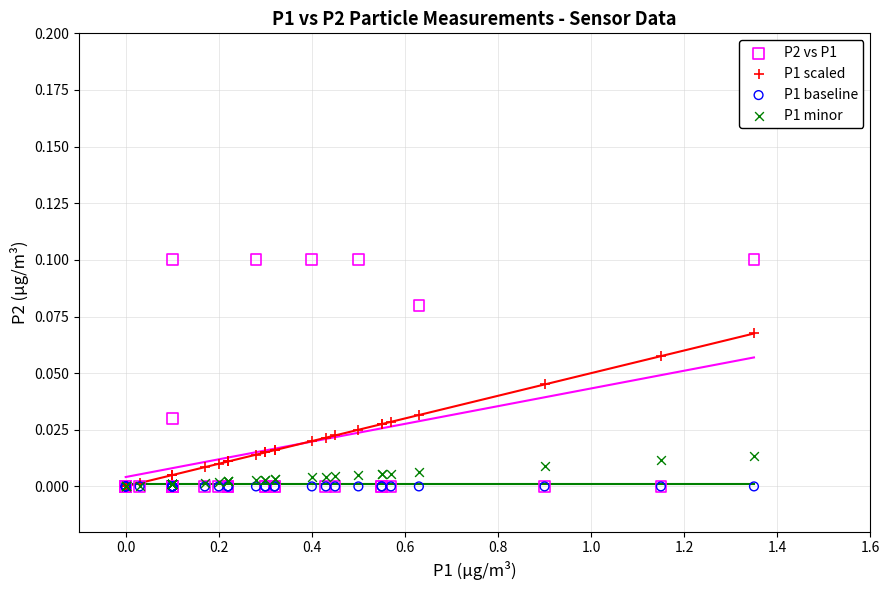

Which series contains the highest Y value?

P2 vs P1